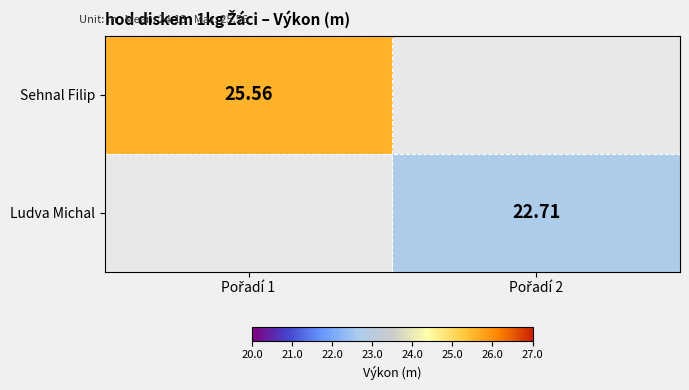

Which category has the highest value across all series?

Pořadí 1